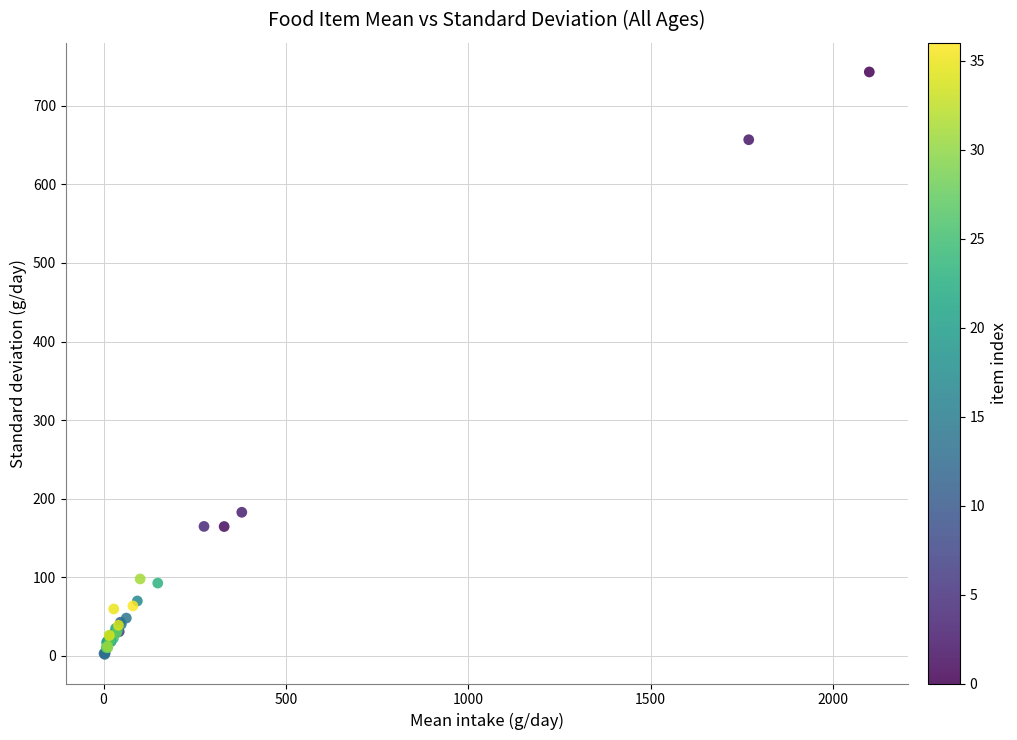

What Y value in the scatter plot is closest to 372?

182.8